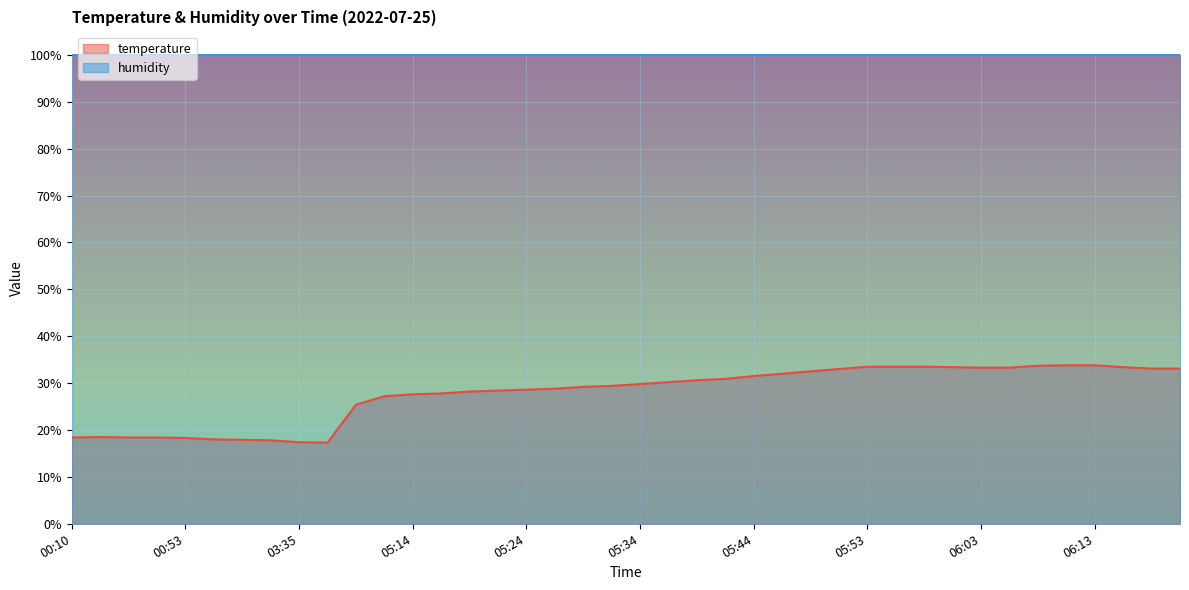

What is the sum of all values?

1112.9